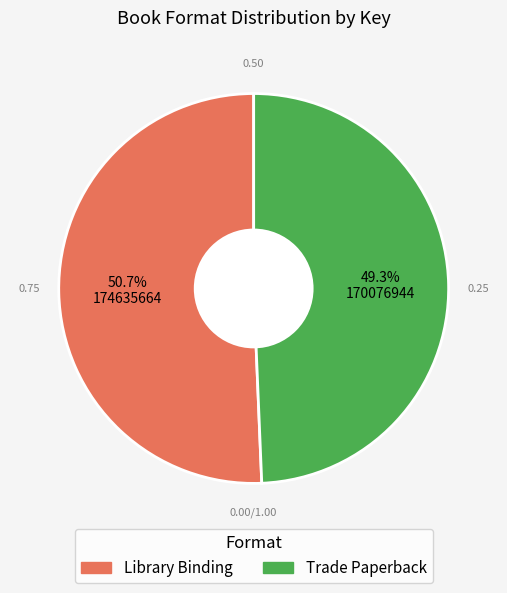

What percentage is the Library Binding slice, to the nearest percent?

51%